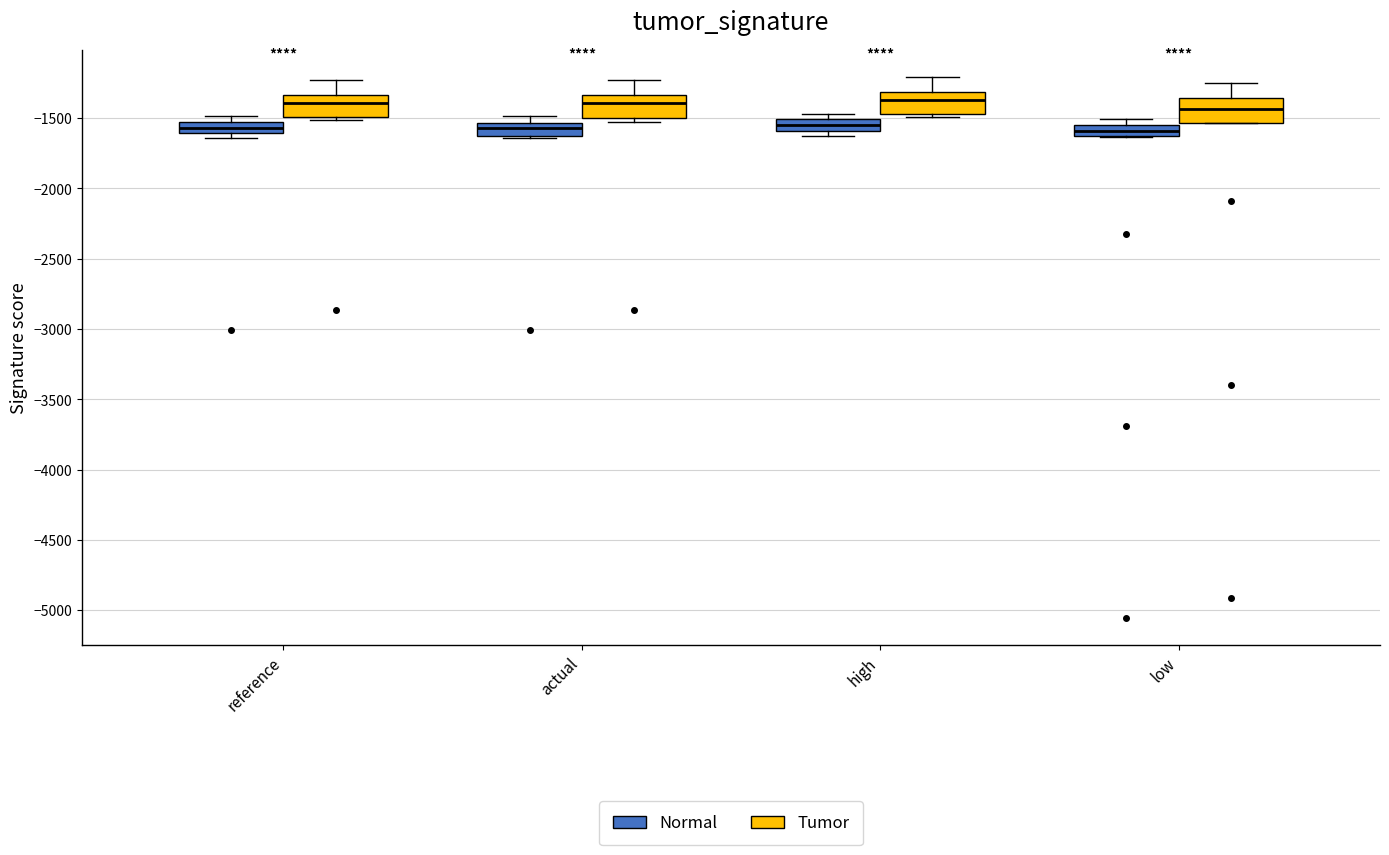

Where does the median line of the box for low (Normal) sit on the y-axis? The values are not printed on the chart, so give them approximately, as read against the axis.

-1600